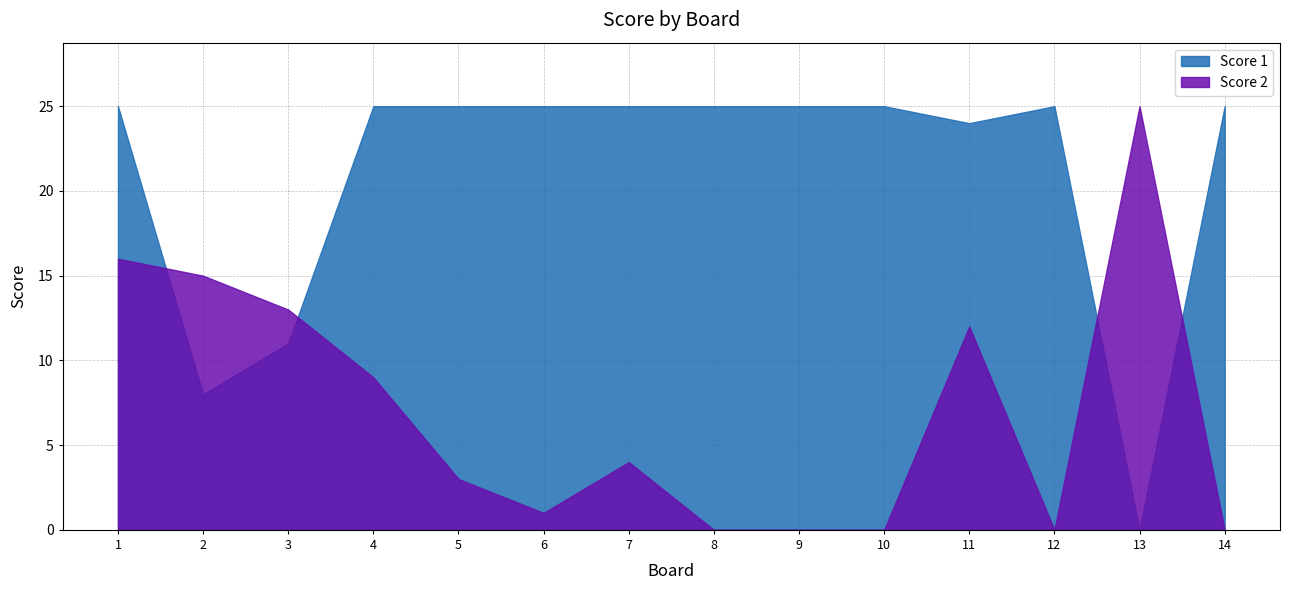

Between which two adjacent categories do Score 1 and Score 2 first intersect?

1 and 2